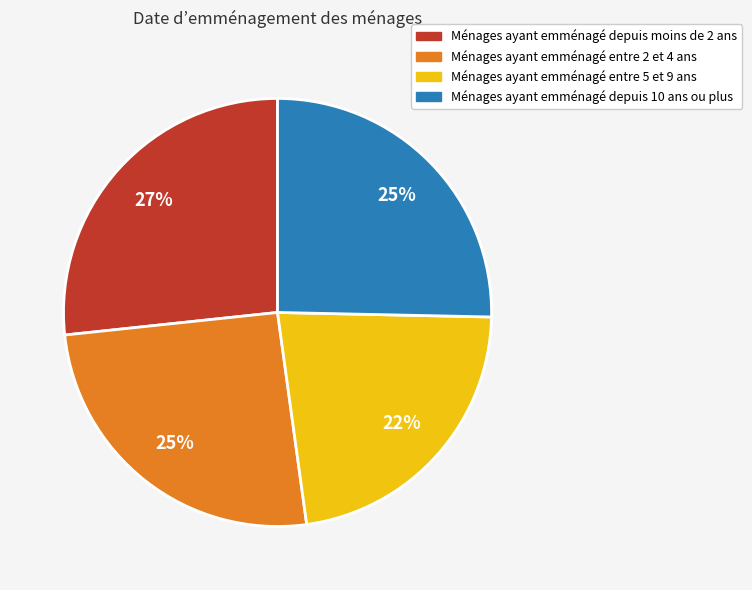

Which category has the biggest portion of the pie?

Ménages ayant emménagé depuis moins de 2 ans